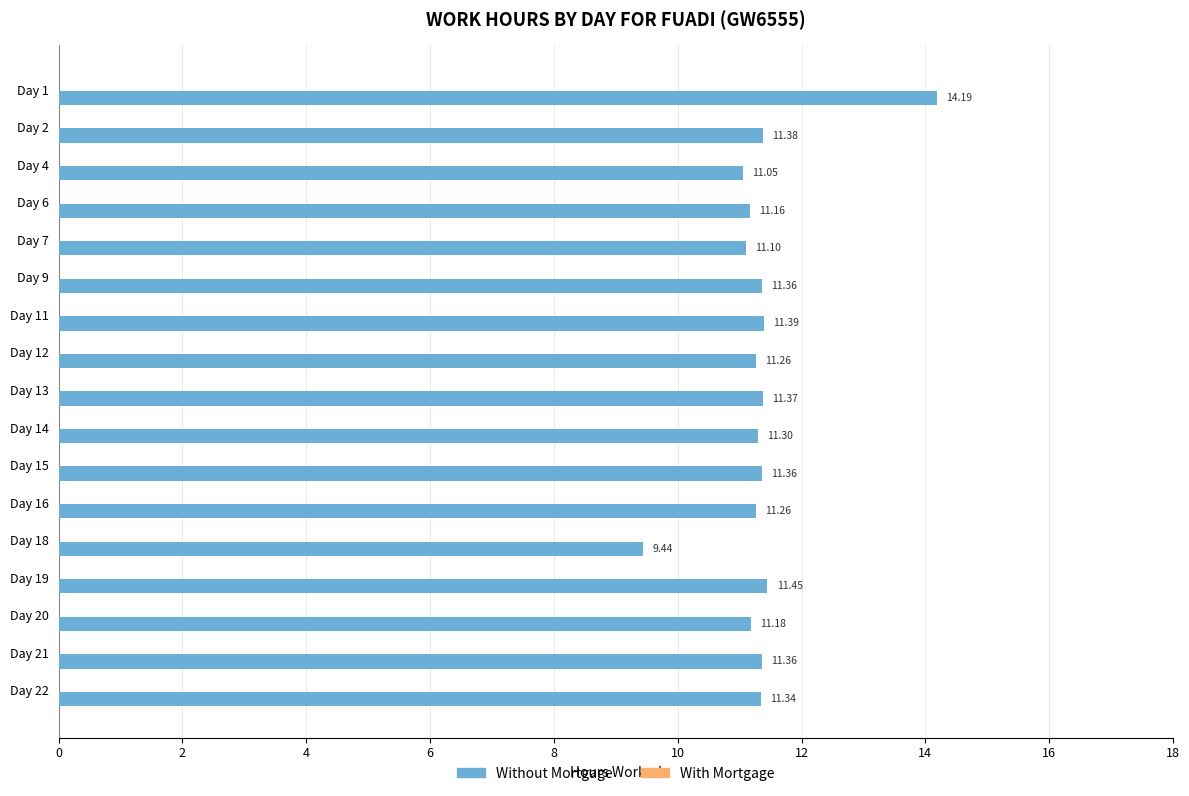

What is the ratio of the value at Day 16 to the value at Day 4?

1.0